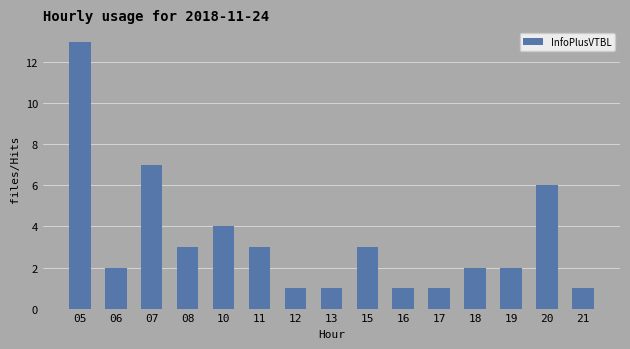

The chart shows a value of 4 at 10. True or false?

True